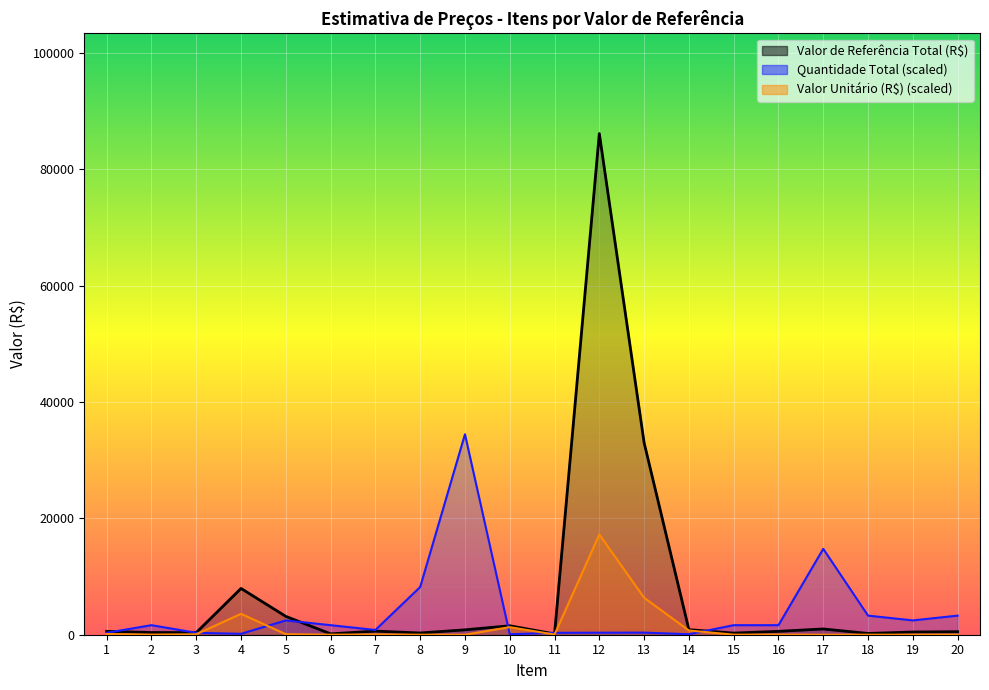

List the labels in order of Valor Unitário (R$) value, smallest first.

9, 8, 17, 18, 6, 20, 15, 19, 2, 16, 11, 7, 3, 5, 1, 14, 10, 4, 13, 12